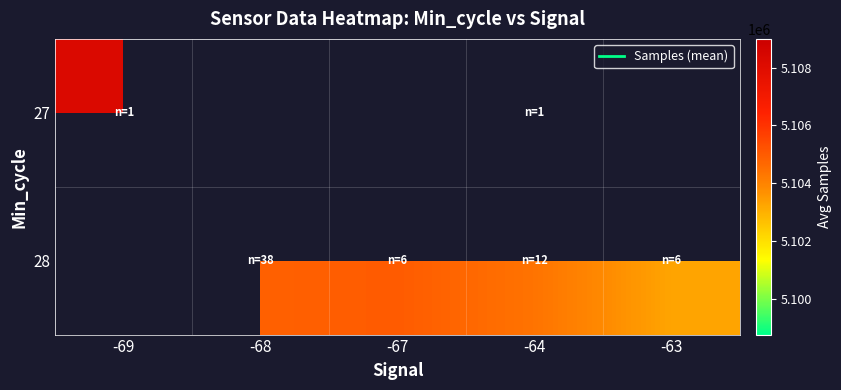

Between -68 and -64, which series saw the biggest shift?

28